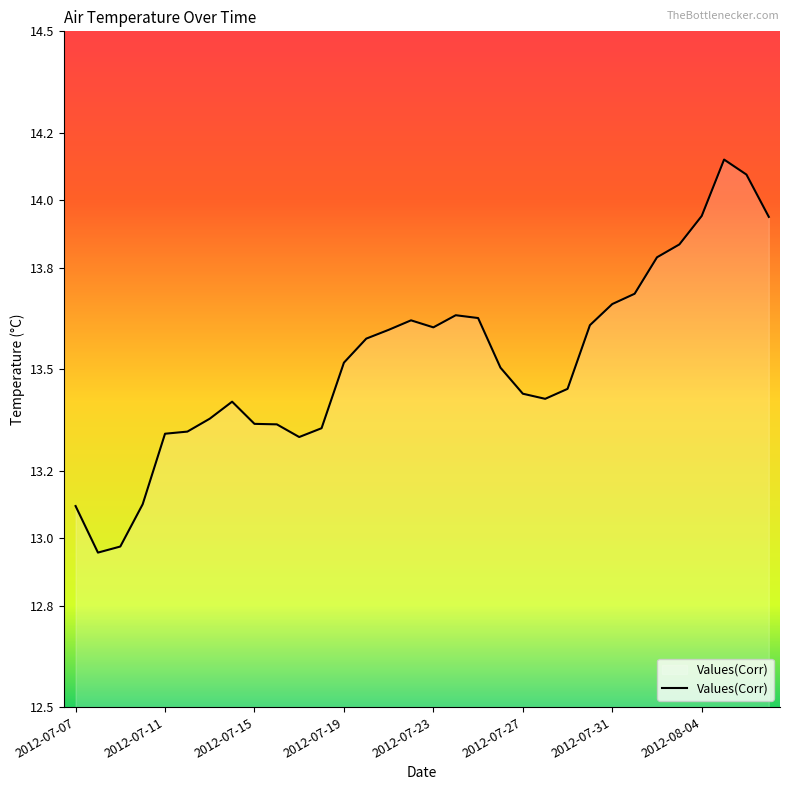

The chart shows a value of 13.5 at 2012-07-19. True or false?

True